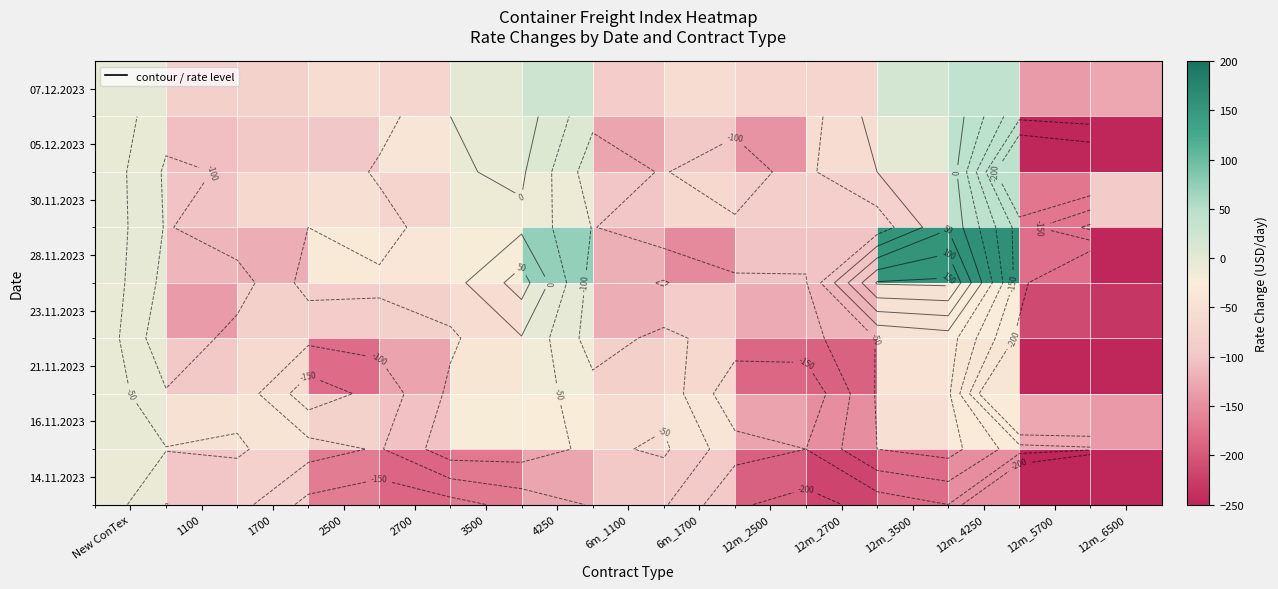

Rank the categories by 07.12.2023 value from lowest to highest.

12m_5700, 12m_6500, 6m_1100, 1100, 1700, 12m_2500, 12m_2700, 2700, 6m_1700, 2500, New ConTex, 3500, 12m_3500, 4250, 12m_4250